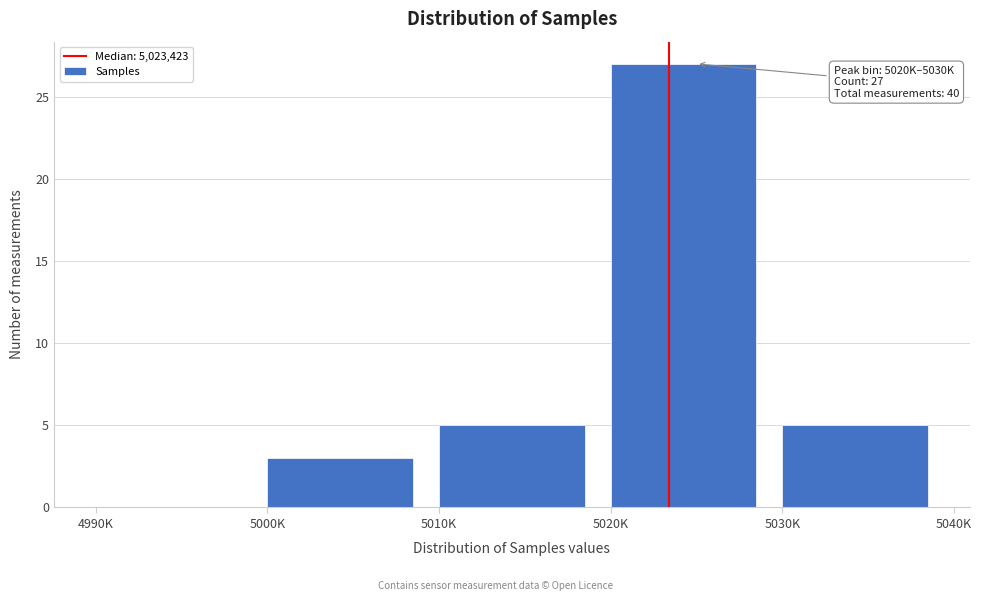

Reading left to right, extract all data points from this chart.

4990K=0	5000K=3	5010K=5	5020K=27	5030K=5